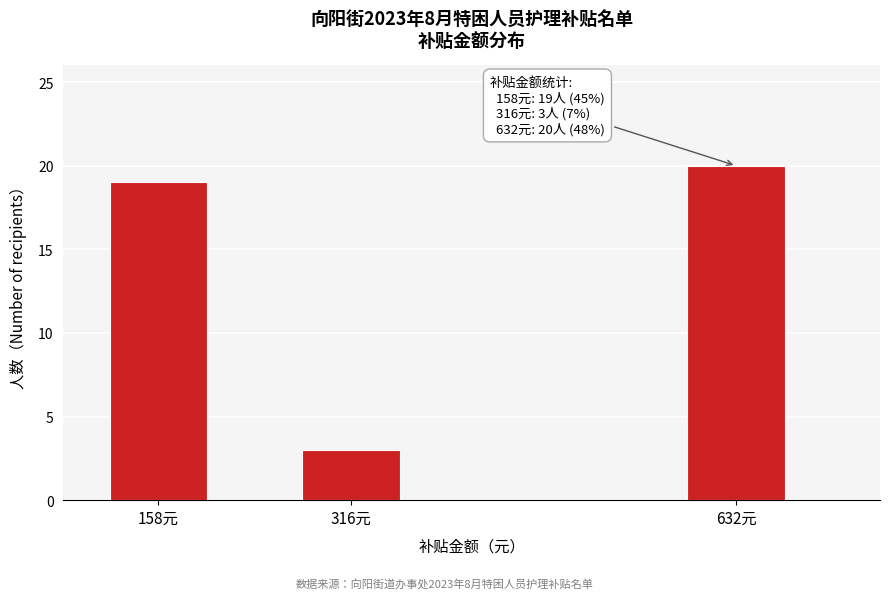

Reading left to right, transcribe all the data shown in this chart.

19	3	20